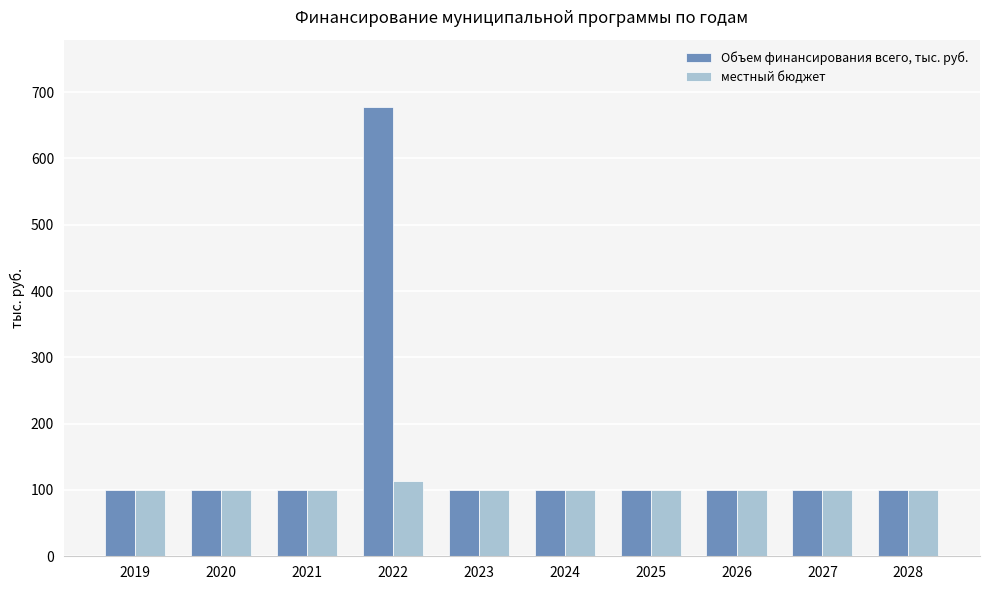

Which series has the largest total across all categories?

Объем финансирования всего, тыс. руб.